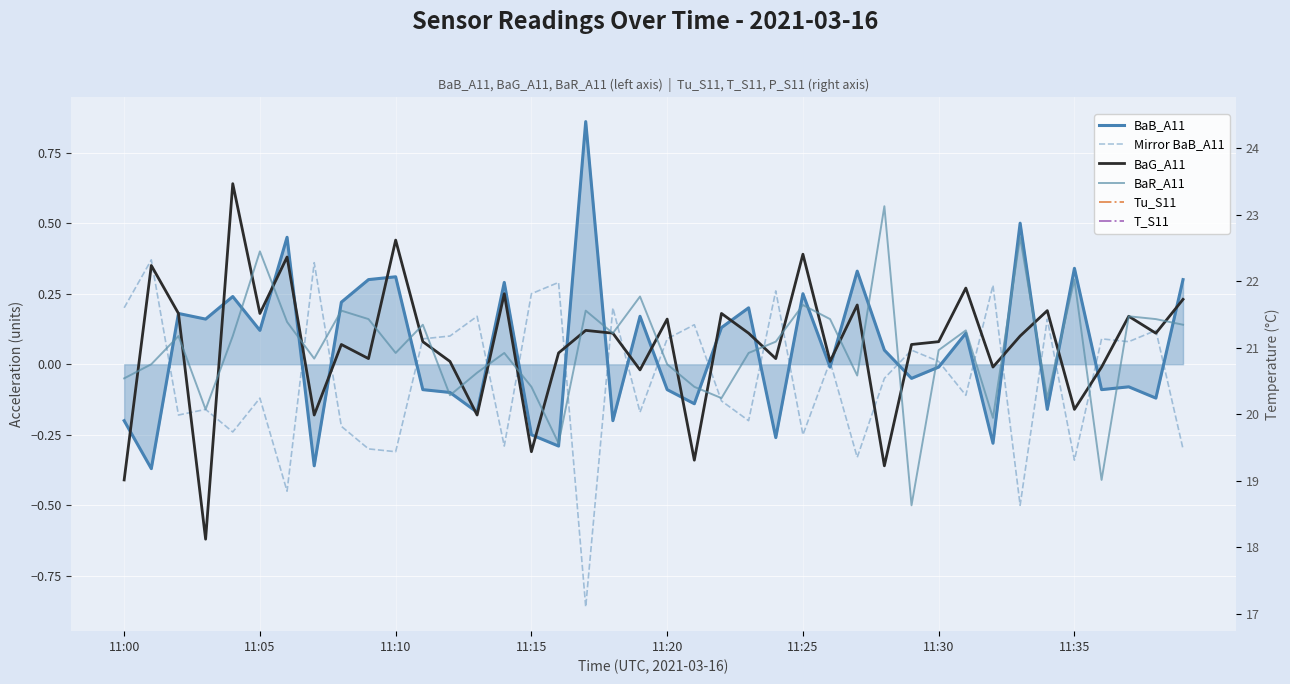

True or false: T_S11 has more than 0 interior local peaks.

False